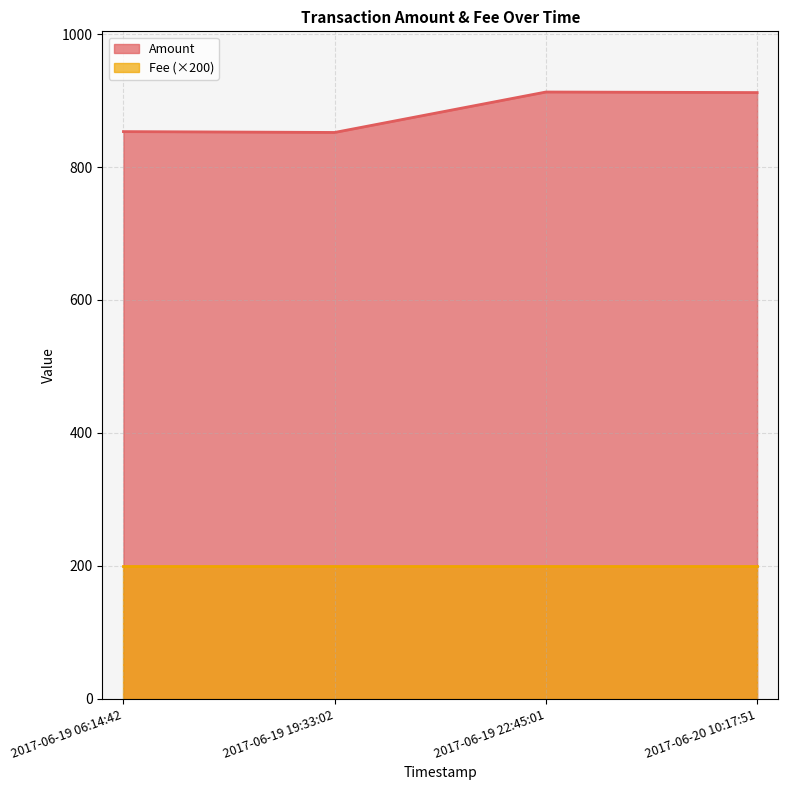

At 2017-06-19 22:45:01, list the series in order from largest to smallest.

Amount, Fee (×200)